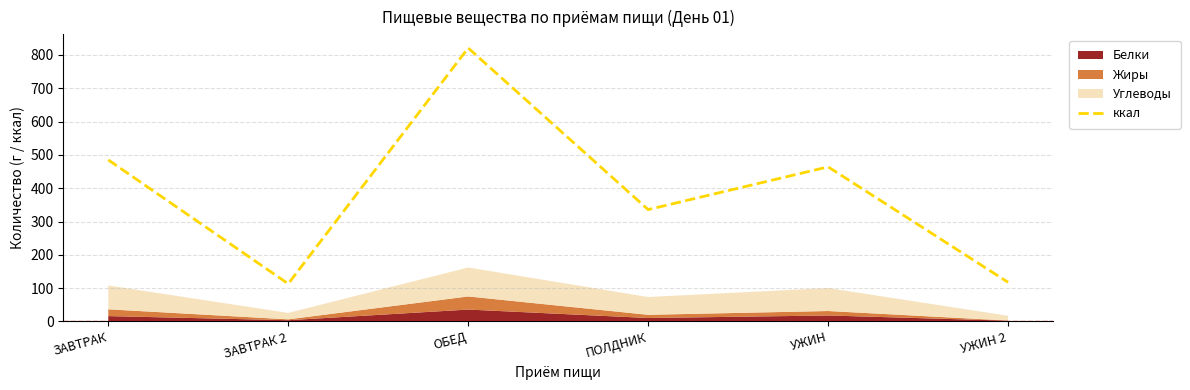

The value at УЖИН is 831.8. True or false?

False